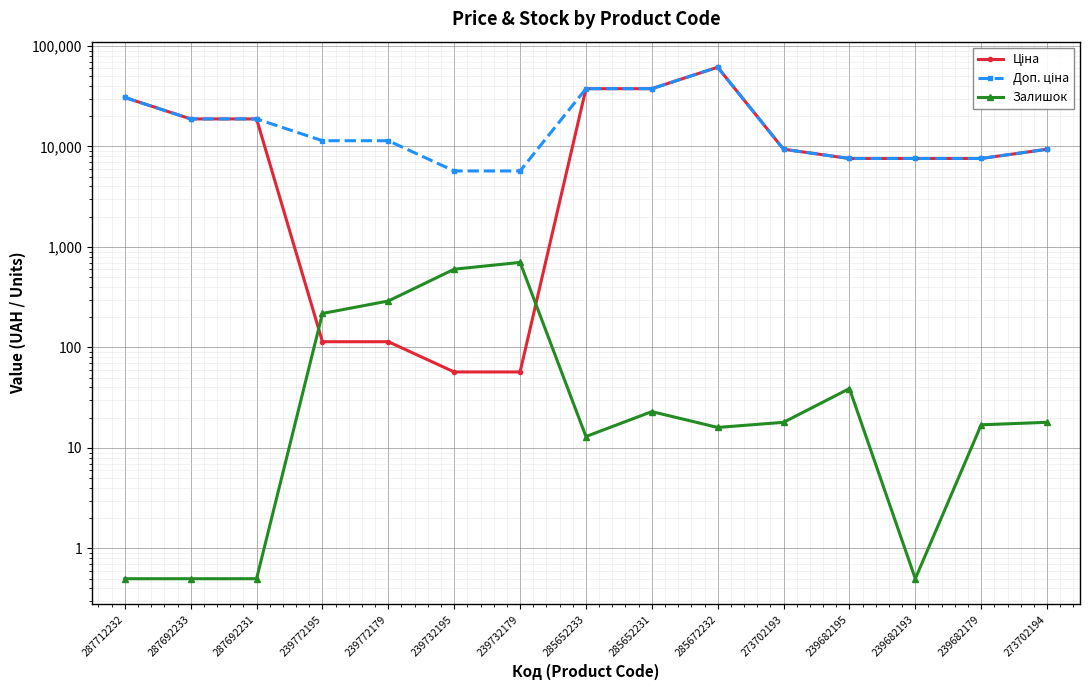

True or false: Ціна has more than 0 points higher than both neighbors.

True